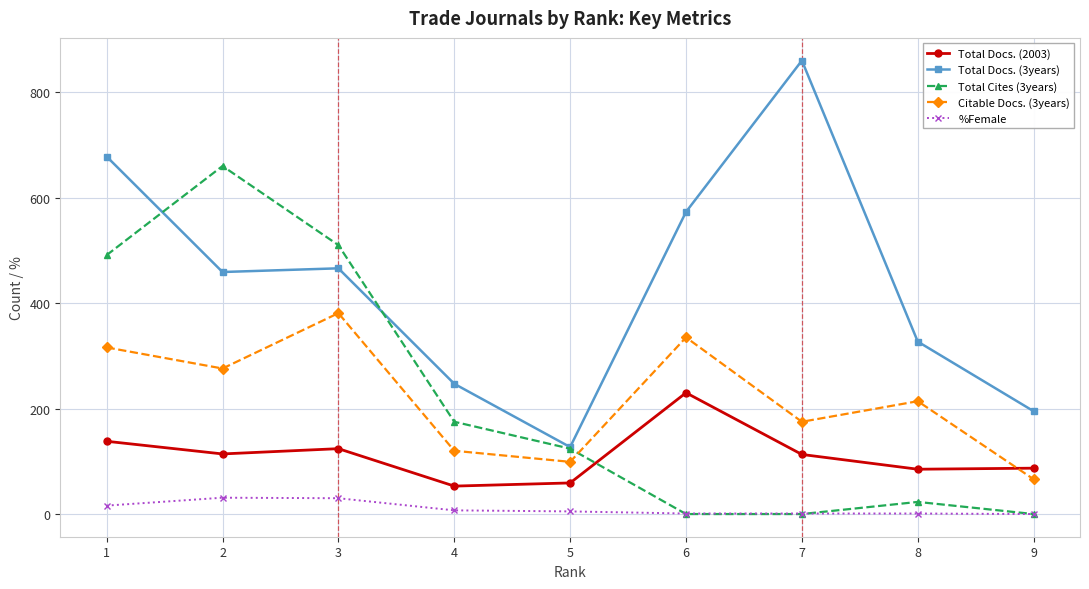

What is the difference between the Citable Docs. (3years) values at 2 and 9?

210